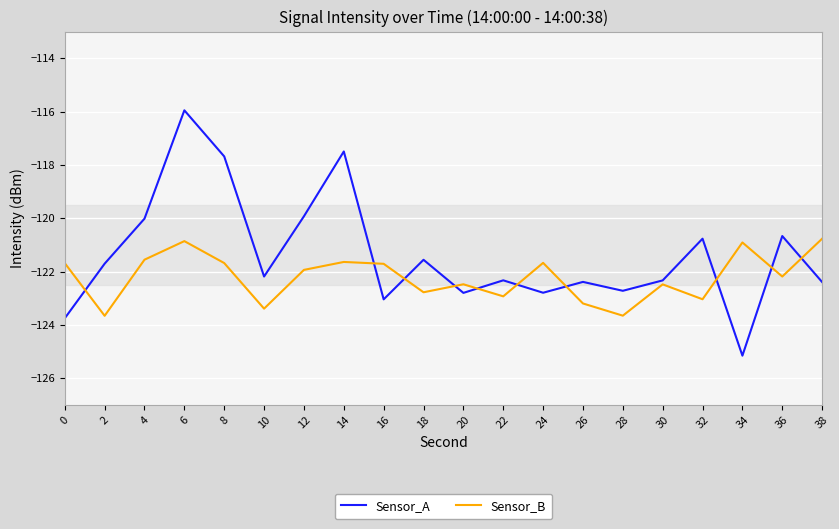

At which label does Sensor_A reach its peak?

6